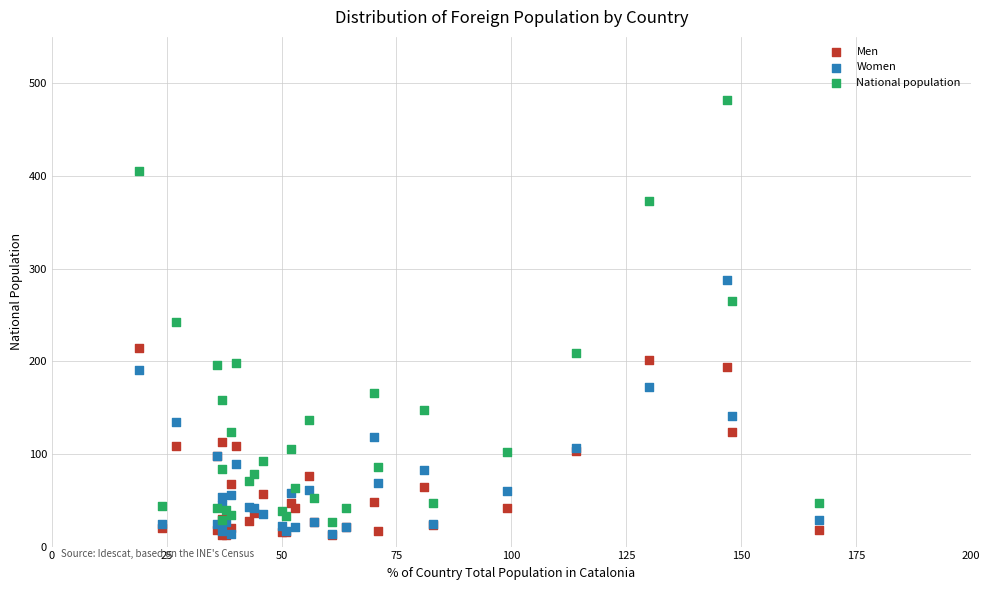

What are all the series names shown in the legend?

Men, Women, National population